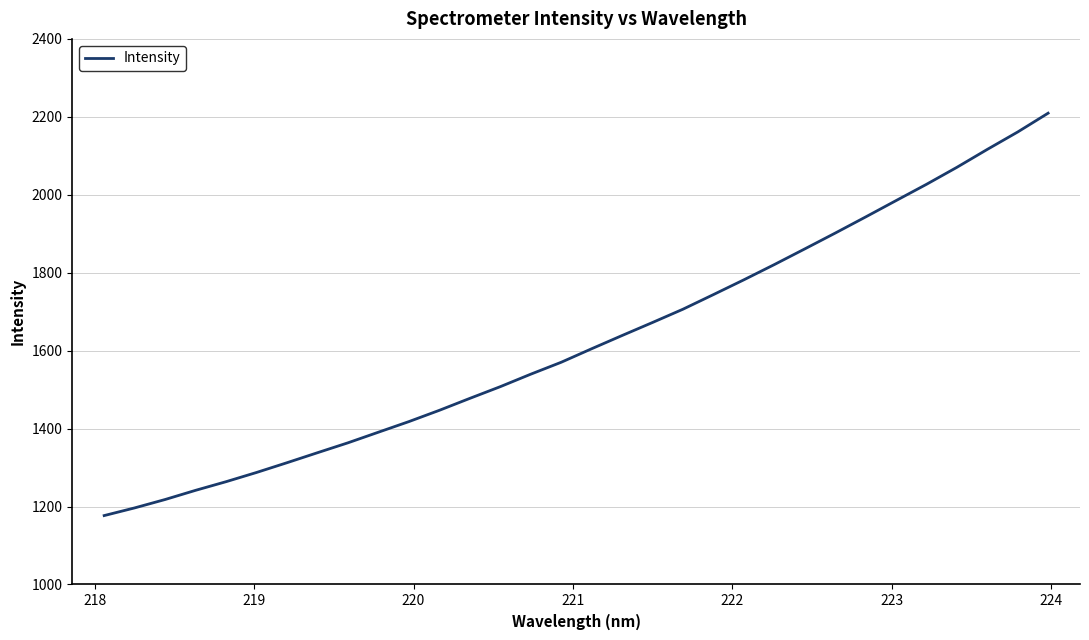

What is the minimum value shown in the chart?

1176.8